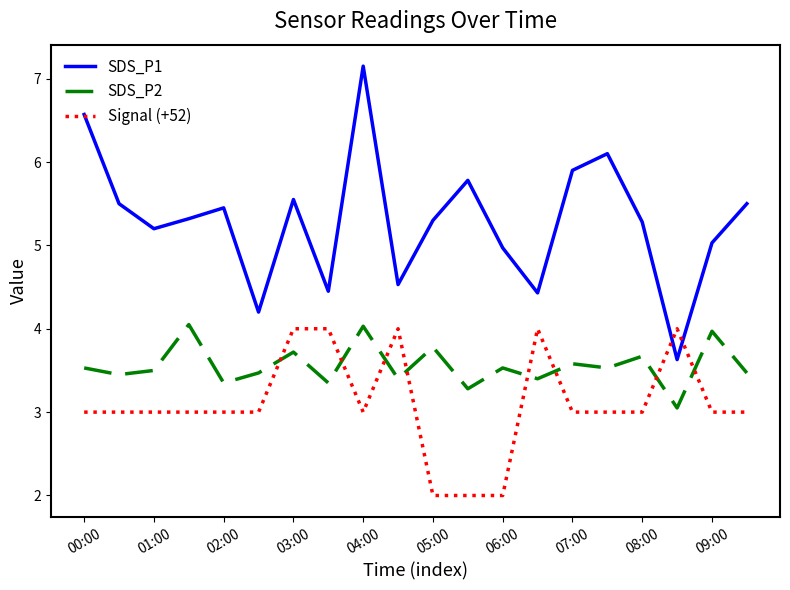

Is this an area chart (filled region under the line)?

No